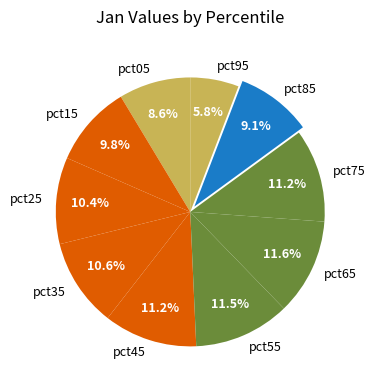

Does any single category account for the majority?

No